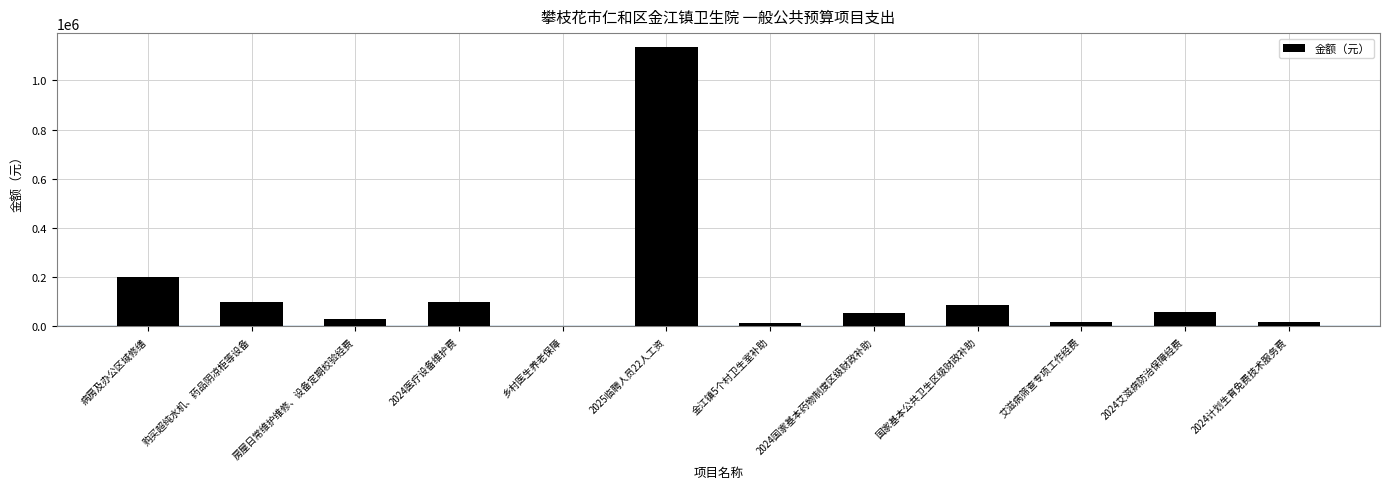

What is the sum of the values at 2024艾滋病防治保障经费 and 2024国家基本药物制度区级财政补助?

113580